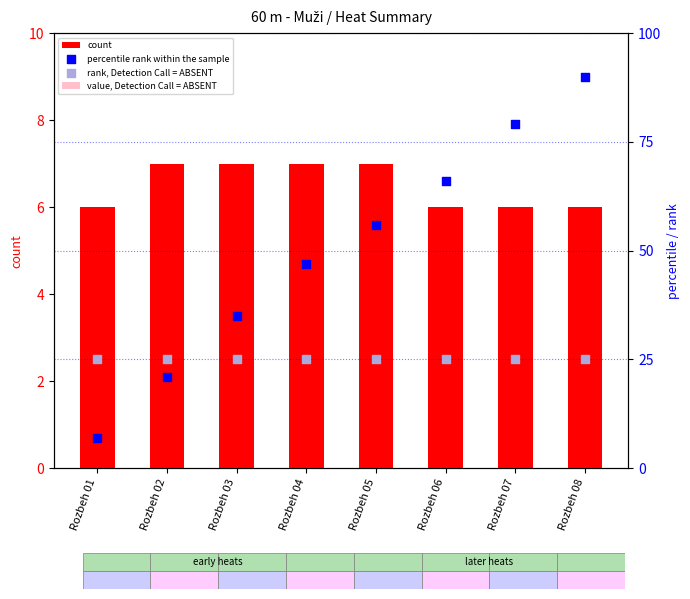

At which category is the sum across all series the highest?

Rozbeh 08